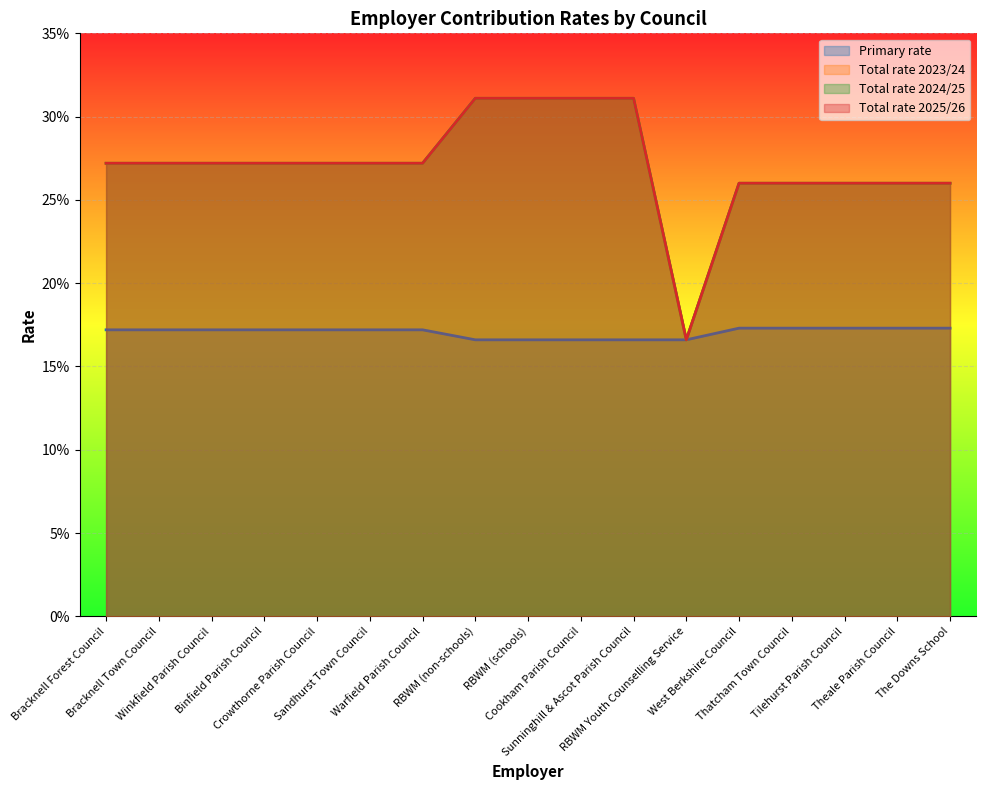

True or false: Total rate 2024/25 has more than 0 interior local peaks.

False